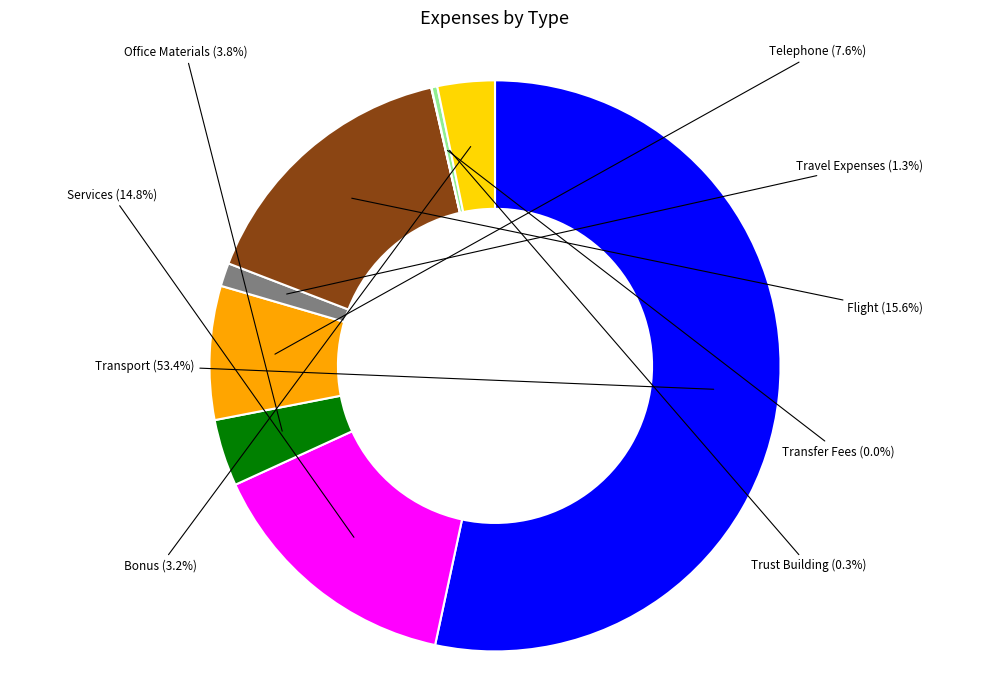

Is there a majority slice in this chart?

Yes